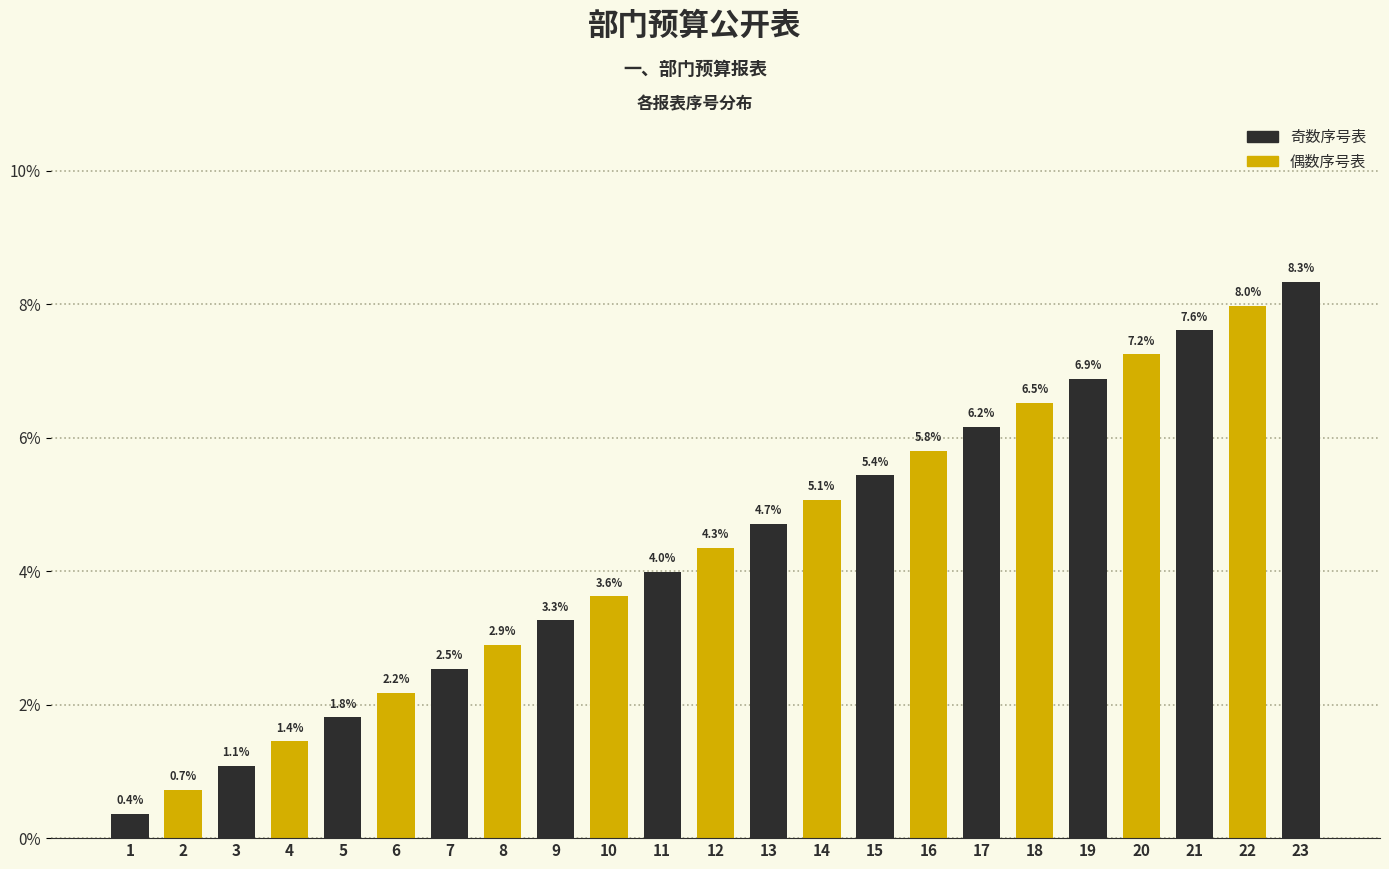

List the labels in order of value, largest first.

23, 22, 21, 20, 19, 18, 17, 16, 15, 14, 13, 12, 11, 10, 9, 8, 7, 6, 5, 4, 3, 2, 1